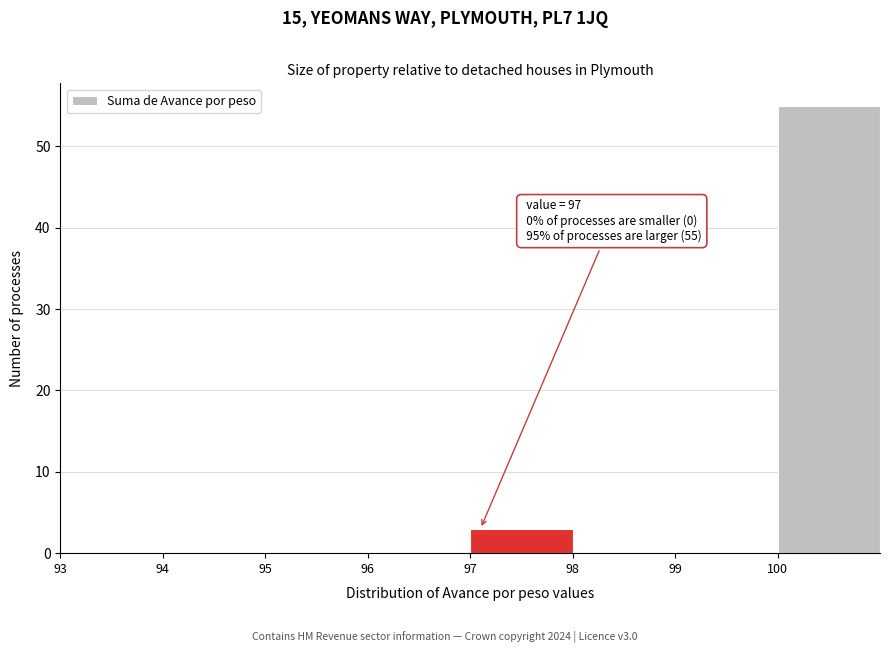

Over which range of the x-axis is the bar tallest?

100 to 101